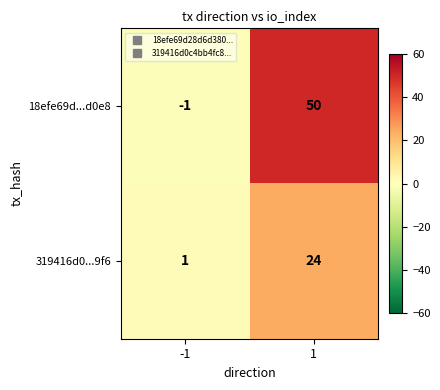

At -1, list the series in order from smallest to largest.

18efe69d...d0e8, 319416d0...9f6